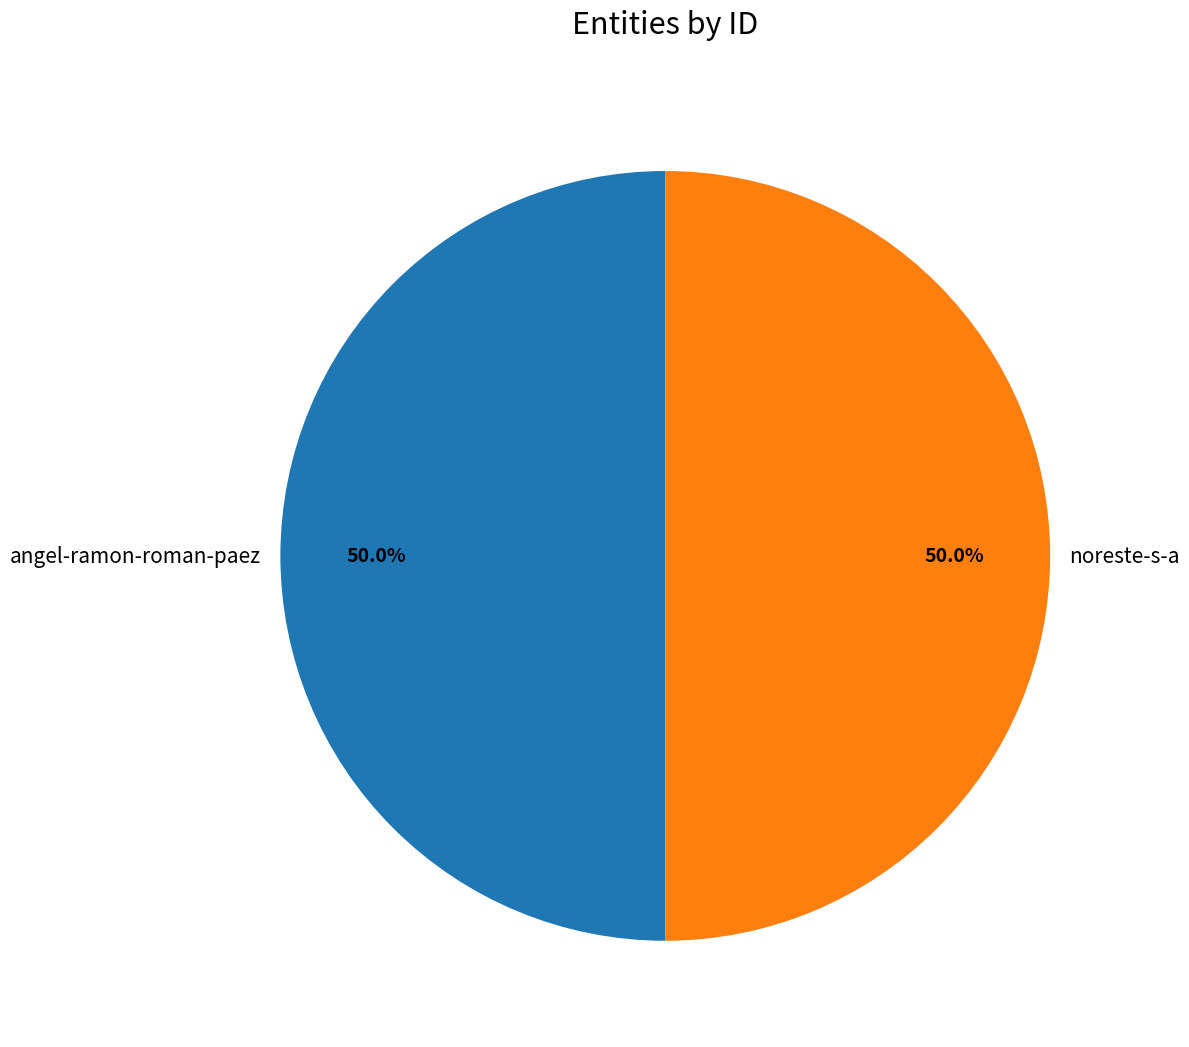

What percentage do angel-ramon-roman-paez and noreste-s-a together represent?

100.0%